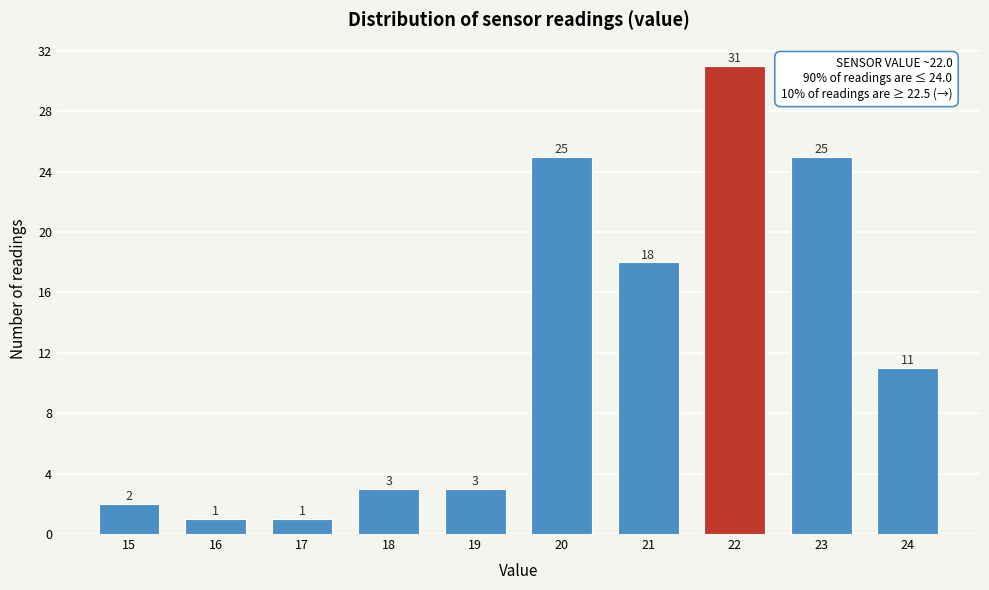

Reading right to left, transcribe all the data shown in this chart.

11	25	31	18	25	3	3	1	1	2